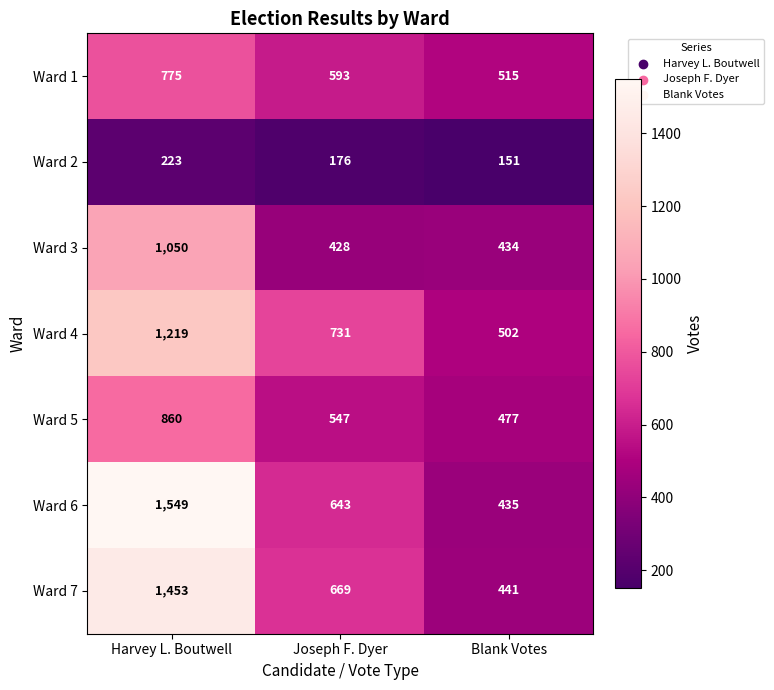

What is the minimum value for Ward 5?

477